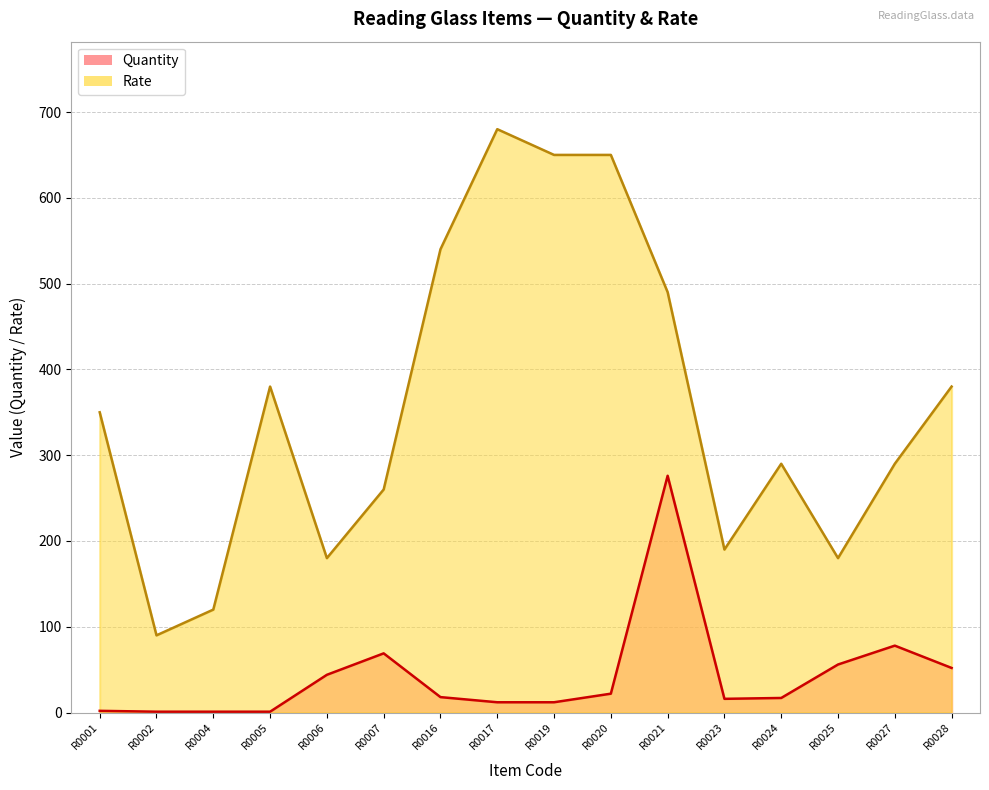

Reading left to right, extract all data points from this chart.

Quantity: R0001=2	R0002=1	R0004=1	R0005=1	R0006=44	R0007=69	R0016=18	R0017=12	R0019=12	R0020=22	R0021=276	R0023=16	R0024=17	R0025=56	R0027=78	R0028=52
Rate: R0001=350	R0002=90	R0004=120	R0005=380	R0006=180	R0007=260	R0016=540	R0017=680	R0019=650	R0020=650	R0021=490	R0023=190	R0024=290	R0025=180	R0027=290	R0028=380